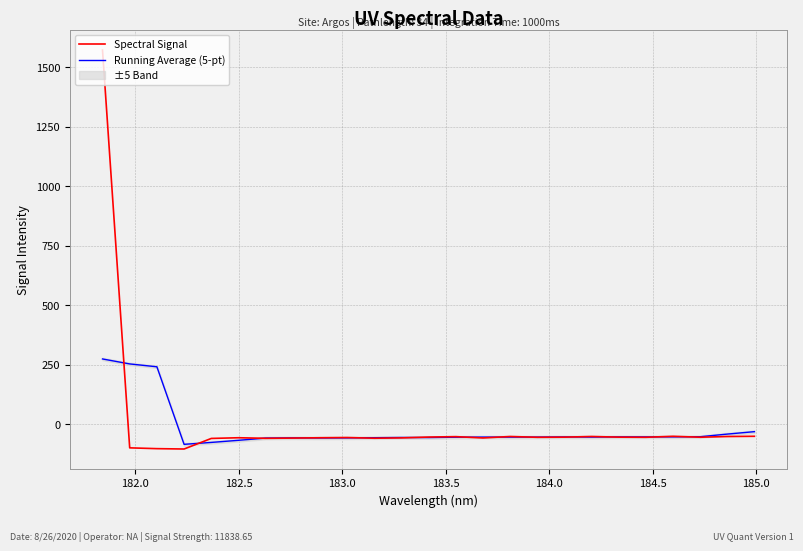

How many values in the Running Average (5-pt) series are below -54?

15